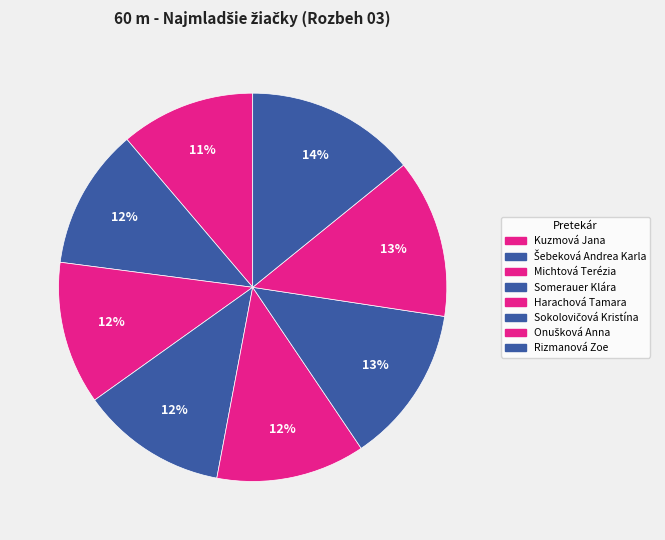

Does Sokolovičová Kristína represent more than half of the total?

No